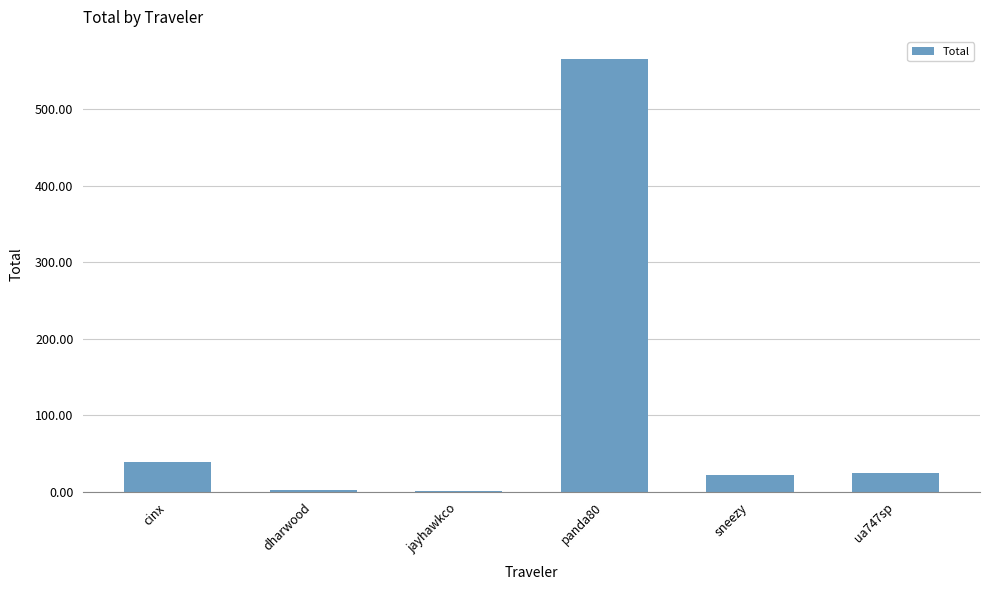

At which category does the chart reach its peak across all series?

panda80